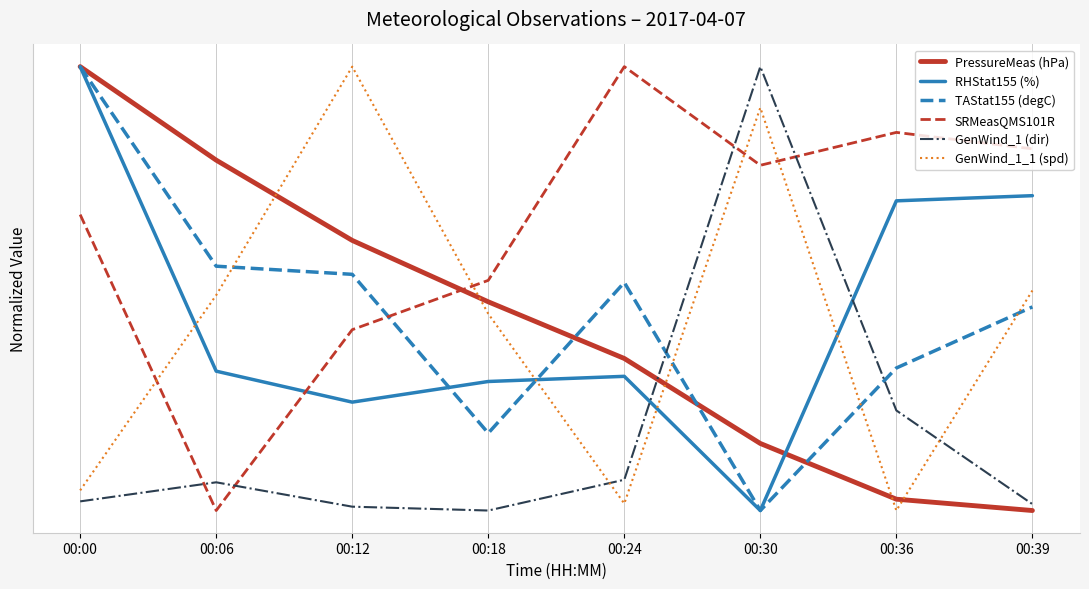

List the labels in order of GenWind_1_1 (spd) value, largest first.

00:12, 00:30, 00:39, 00:06, 00:18, 00:00, 00:24, 00:36